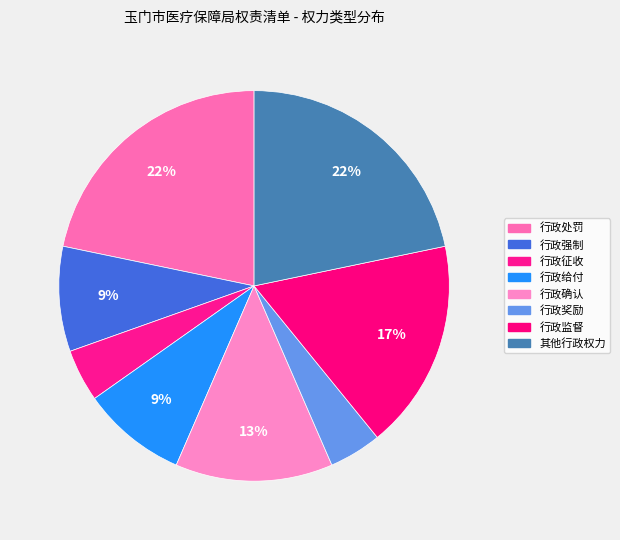

How many segments does this pie chart have?

8